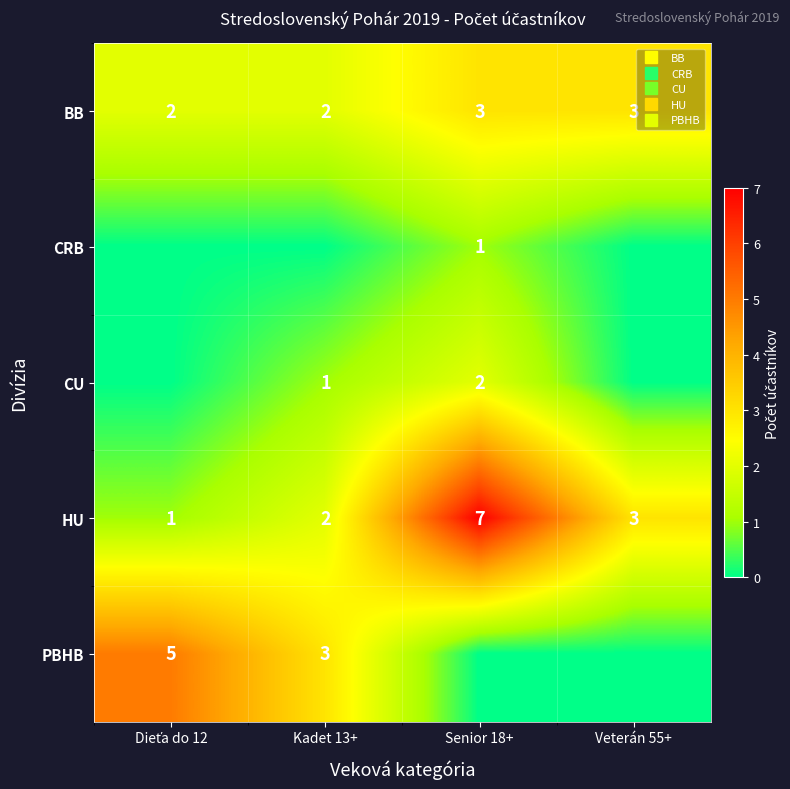

How many BB values are between 2 and 3?

4